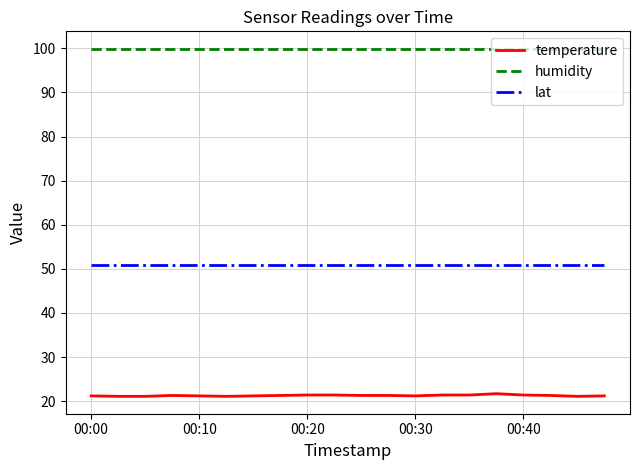

Rank the series by their maximum value, from lowest to highest.

temperature, lat, humidity